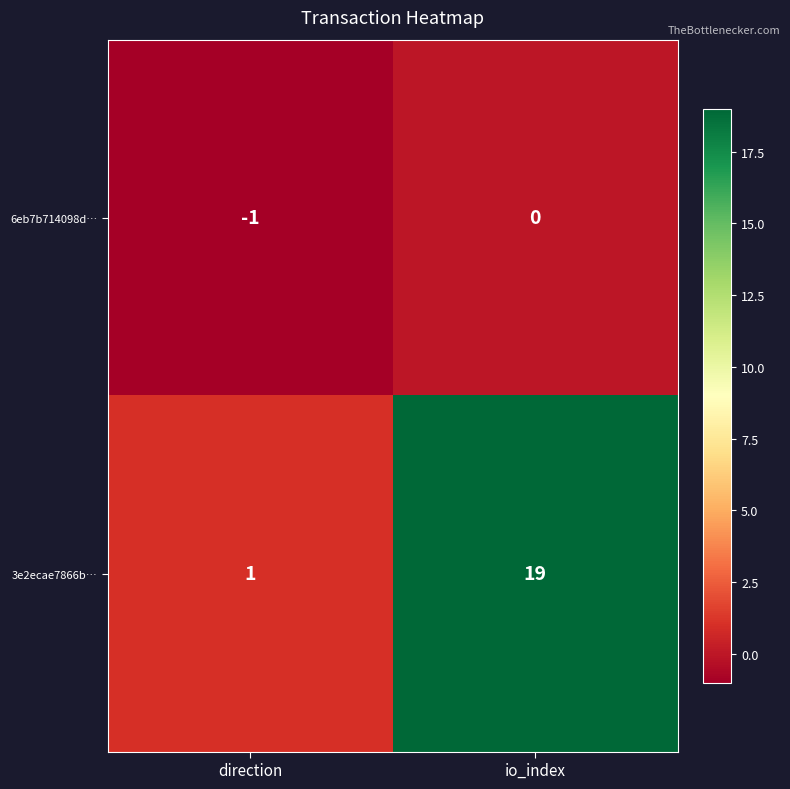

What is the sum of all 3e2ecae7866b… values?

20